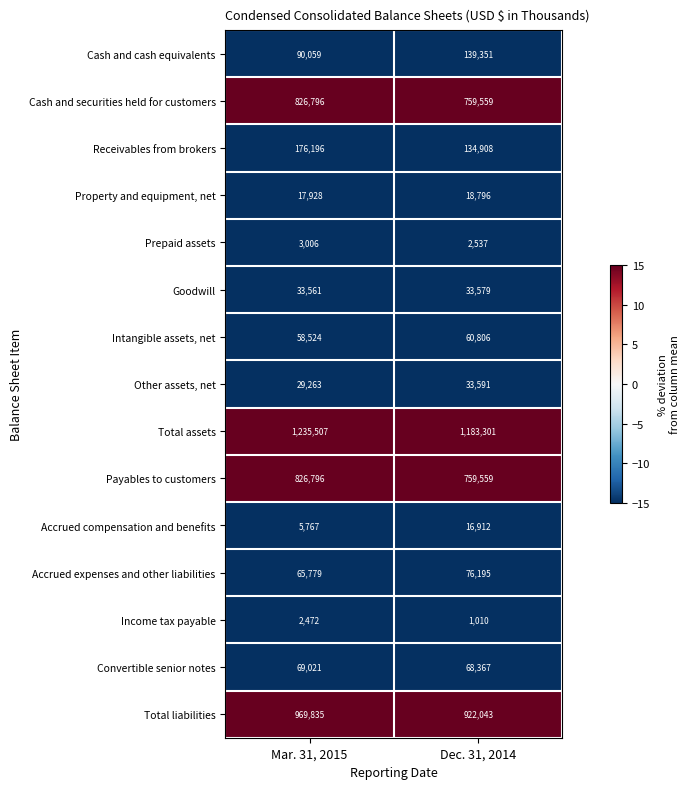

True or false: Cash and cash equivalents has a value of 211424 at Dec. 31, 2014.

False